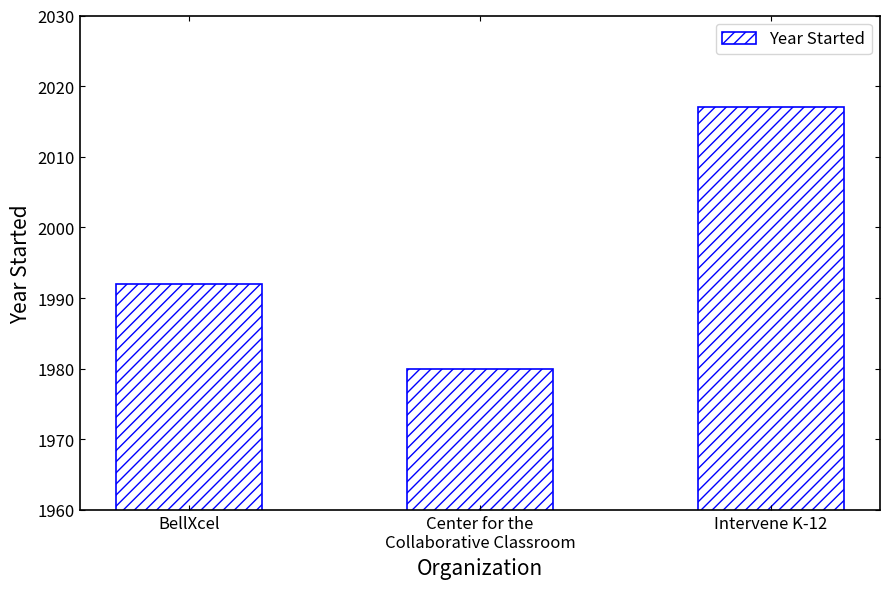

Are the bars grouped side by side (vs. stacked)?

No